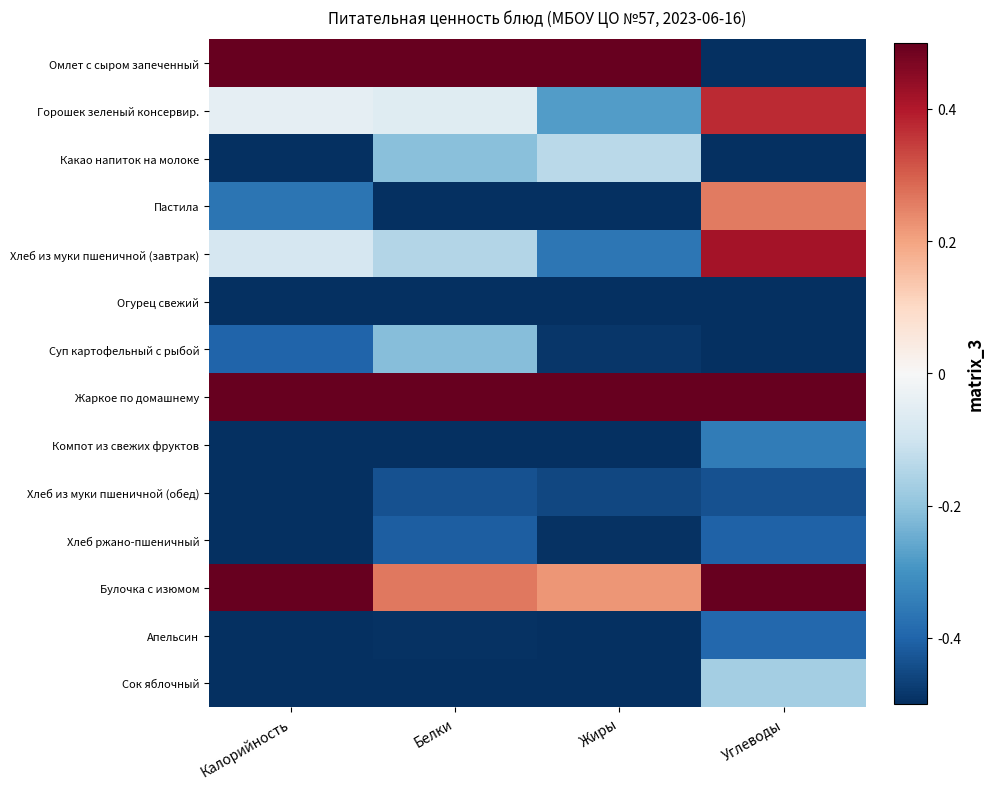

How many distinct data groups are displayed?

14